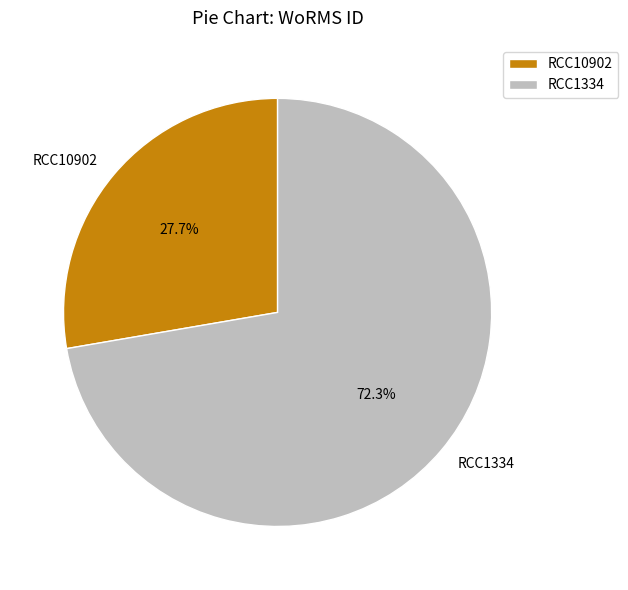

To the nearest percent, what is the average slice percentage?

50%